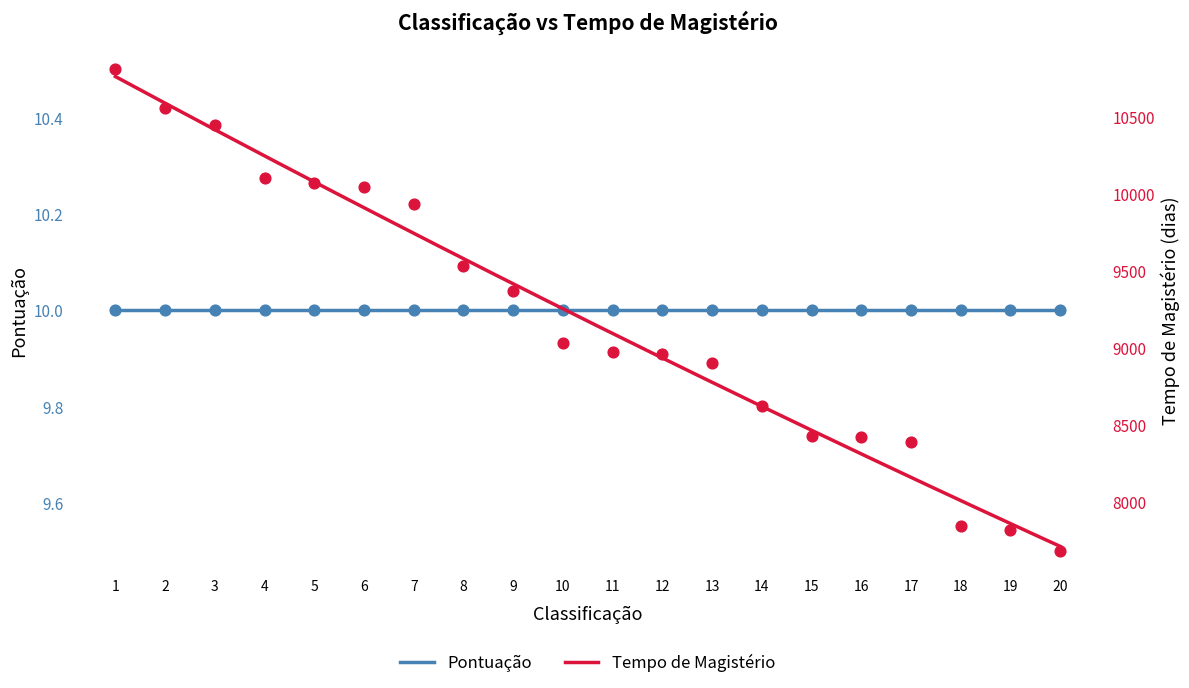

What is the ratio of the value at 2 to the value at 14?

1.2